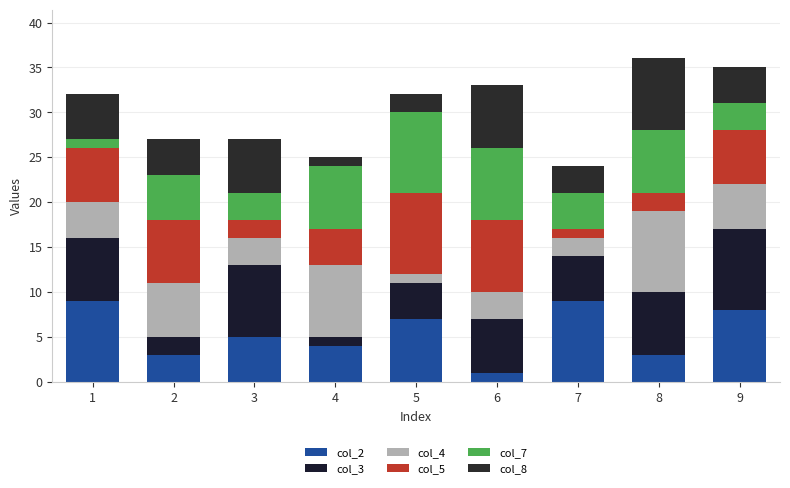

What is the average value of the col_8 series?

4